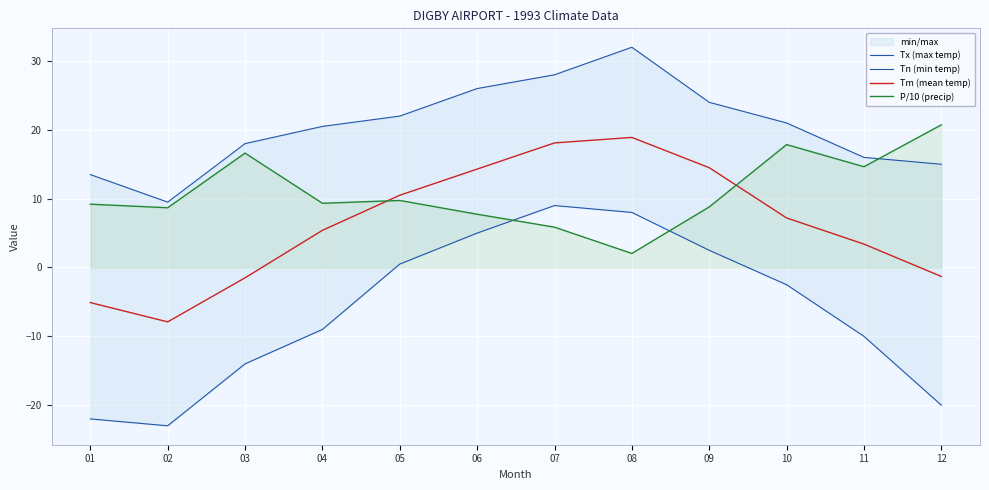

At which label does P/10 (precip) first exceed 9?

01